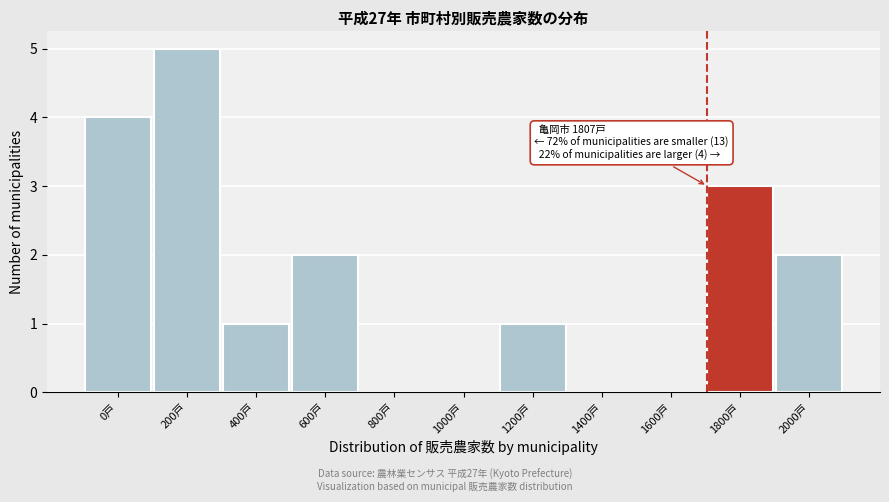

Reading right to left, transcribe all the data shown in this chart.

2000戸=2	1800戸=3	1600戸=0	1400戸=0	1200戸=1	1000戸=0	800戸=0	600戸=2	400戸=1	200戸=5	0戸=4